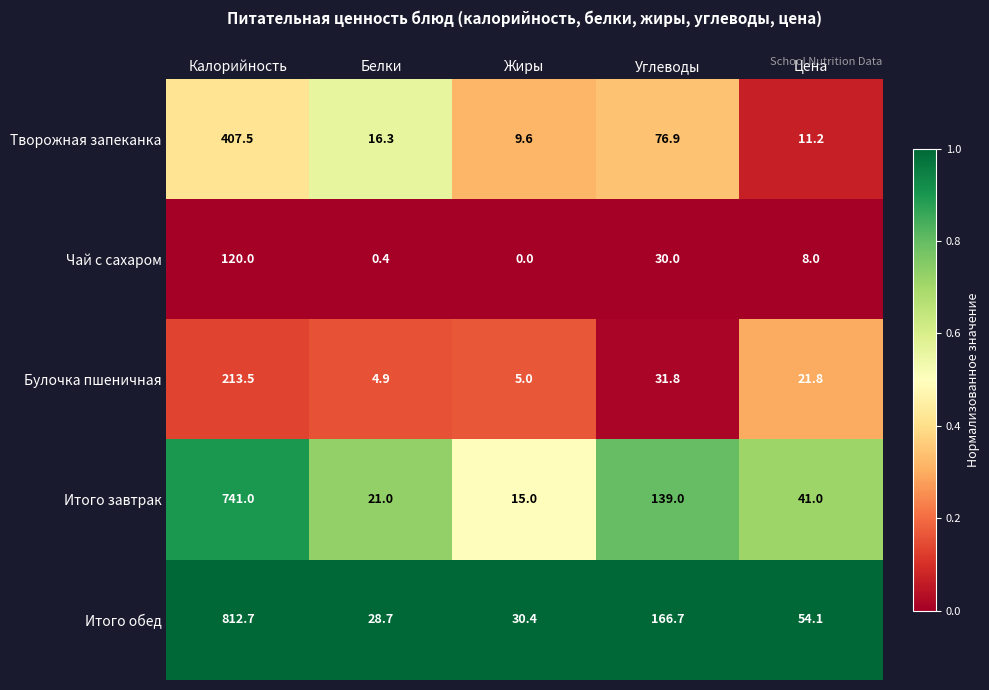

What is the average value of the Чай с сахаром series?

31.7